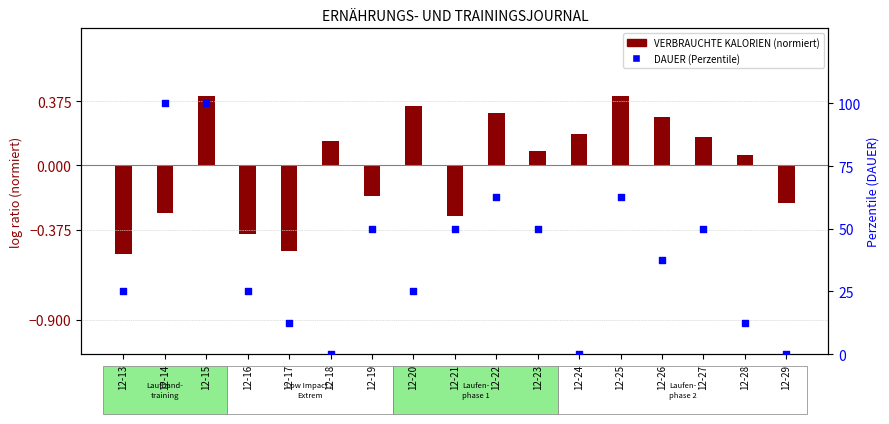

Which series has the largest total across all categories?

DAUER (Perzentile)